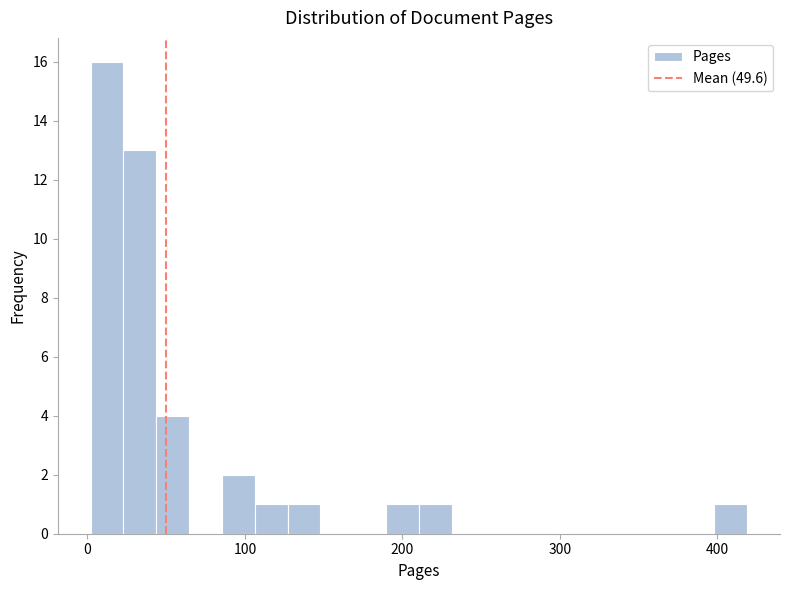

Around what value on the x-axis is the tallest bar? Give the approximate position of its centre, as read against the axis.

10